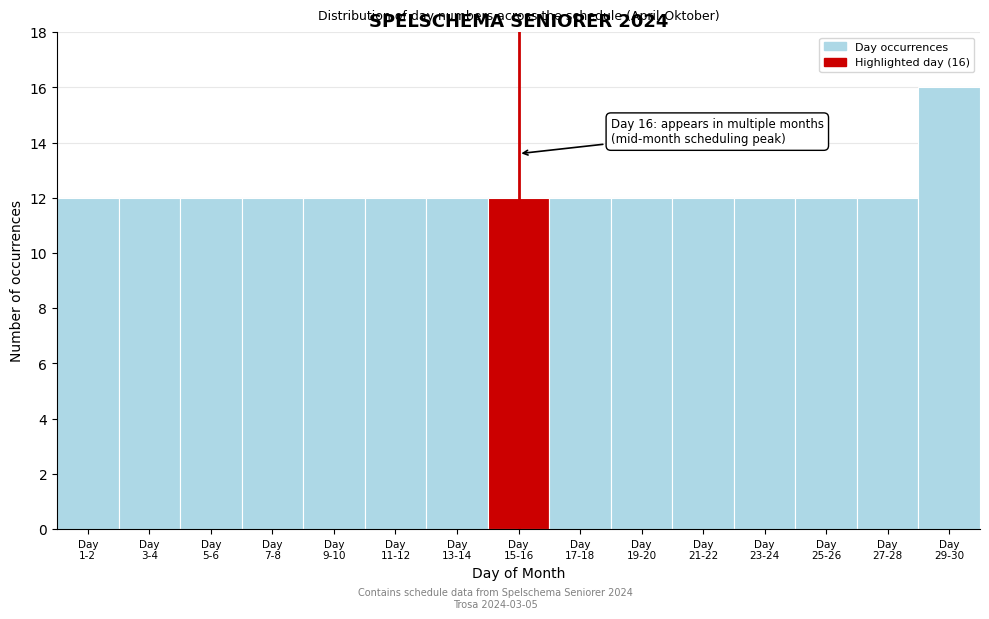

Reading left to right, what are all the values shown in this chart?

12	12	12	12	12	12	12	12	12	12	12	12	12	12	16